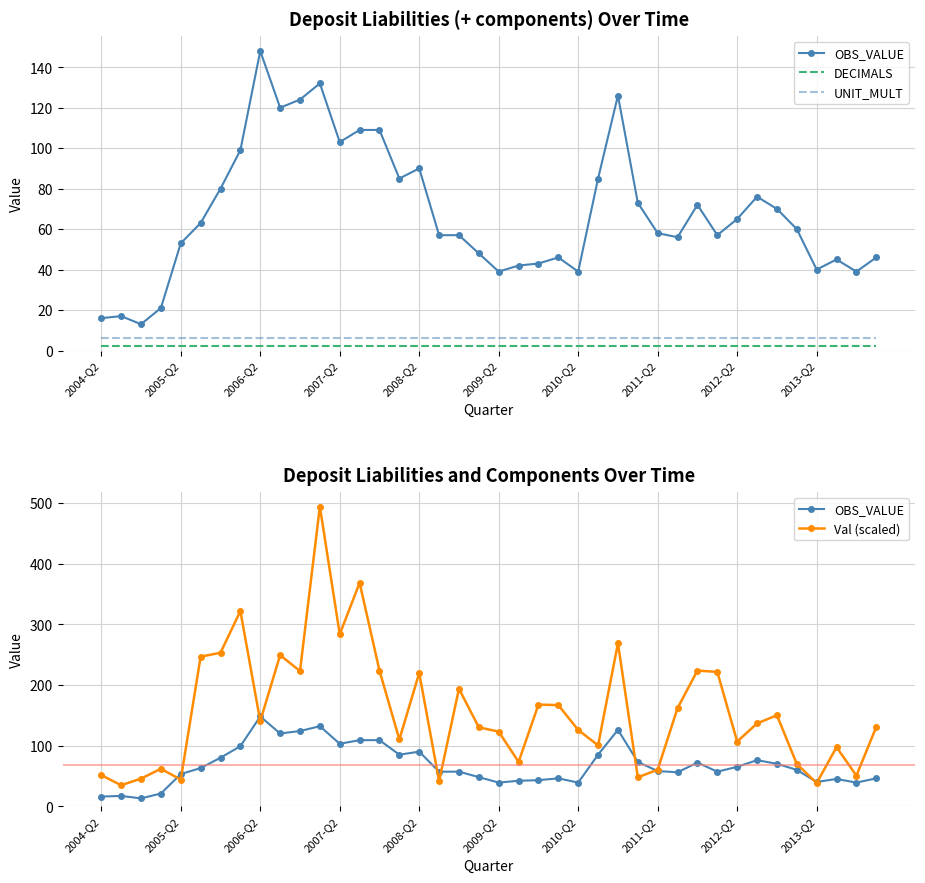

Reading left to right, list all the values displayed in this chart.

OBS_VALUE: 16.0	17.0	13.0	21.0	53.0	63.0	80.0	99.0	148.0	120.0	124.0	132.0	103.0	109.0	109.0	85.0	90.0	57.0	57.0	48.0	39.0	42.0	43.0	46.0	39.0	85.0	126.0	73.0	58.0	56.0	72.0	57.0	65.0	76.0	70.0	60.0	40.0	45.0	39.0	46.0
DECIMALS: 2.0	2.0	2.0	2.0	2.0	2.0	2.0	2.0	2.0	2.0	2.0	2.0	2.0	2.0	2.0	2.0	2.0	2.0	2.0	2.0	2.0	2.0	2.0	2.0	2.0	2.0	2.0	2.0	2.0	2.0	2.0	2.0	2.0	2.0	2.0	2.0	2.0	2.0	2.0	2.0
UNIT_MULT: 6.0	6.0	6.0	6.0	6.0	6.0	6.0	6.0	6.0	6.0	6.0	6.0	6.0	6.0	6.0	6.0	6.0	6.0	6.0	6.0	6.0	6.0	6.0	6.0	6.0	6.0	6.0	6.0	6.0	6.0	6.0	6.0	6.0	6.0	6.0	6.0	6.0	6.0	6.0	6.0
Val (scaled): 51.3	34.6	45.6	61.8	44.0	246.6	253.1	321.9	140.4	249.2	222.9	494.2	283.6	368.4	223.7	110.1	219.7	41.2	193.6	130.1	123.0	73.1	167.6	166.8	125.7	100.4	268.8	47.7	60.3	161.9	223.7	221.5	106.6	136.5	150.0	69.8	38.2	97.4	50.5	130.8